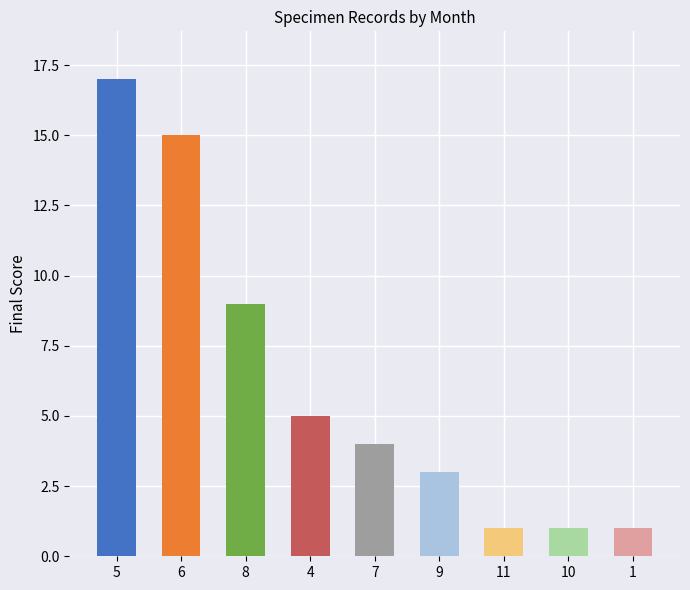

What is the difference between the maximum and minimum values?

16